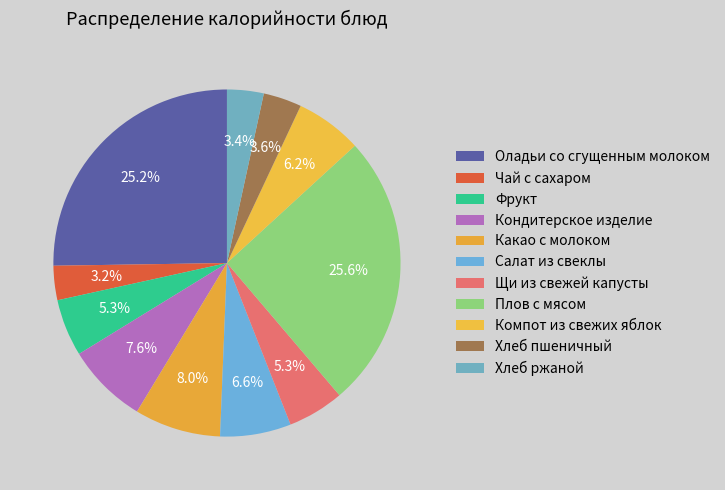

Which category has the smallest portion of the pie?

Чай с сахаром